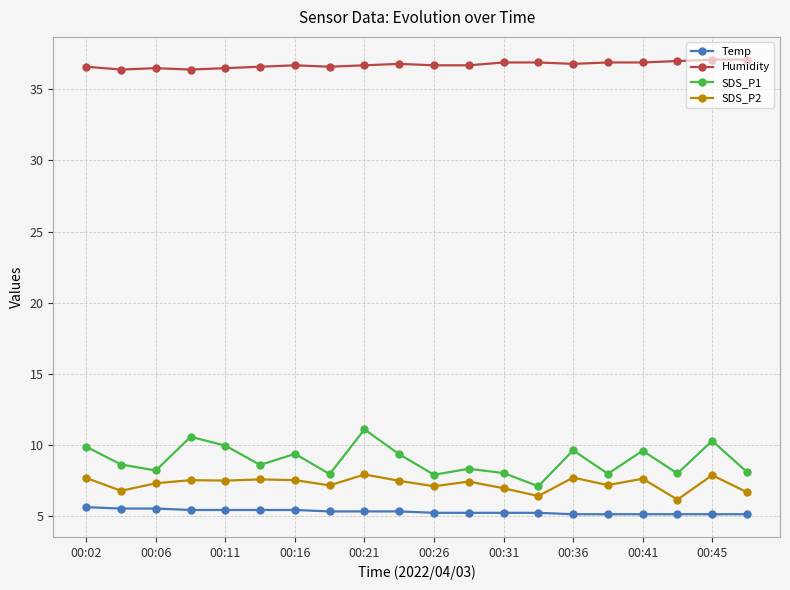

What is the maximum value for SDS_P1?

11.1